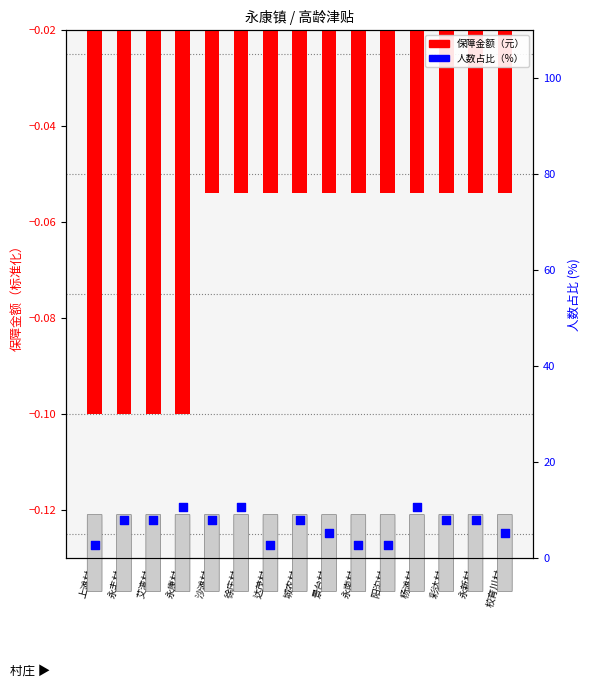

At which category is the sum across all series the highest?

徐庄村